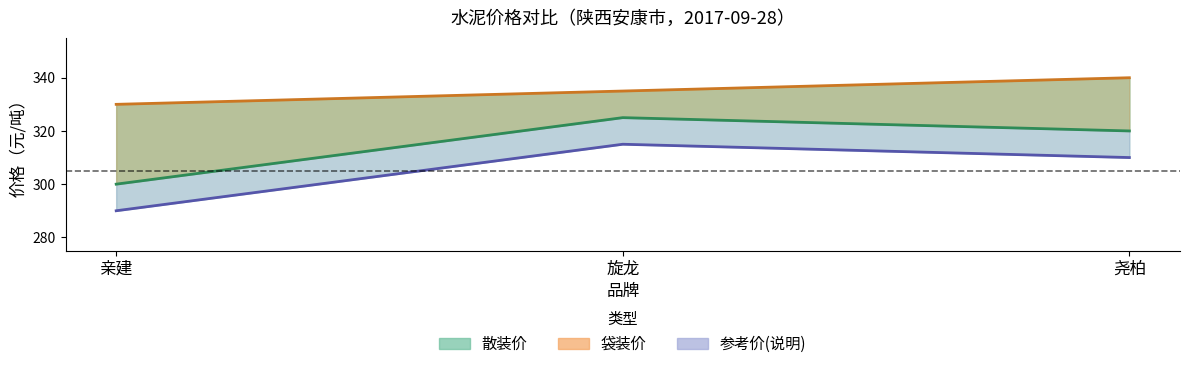

What is the value of the 参考价(说明) point at the 1st from the left?

290